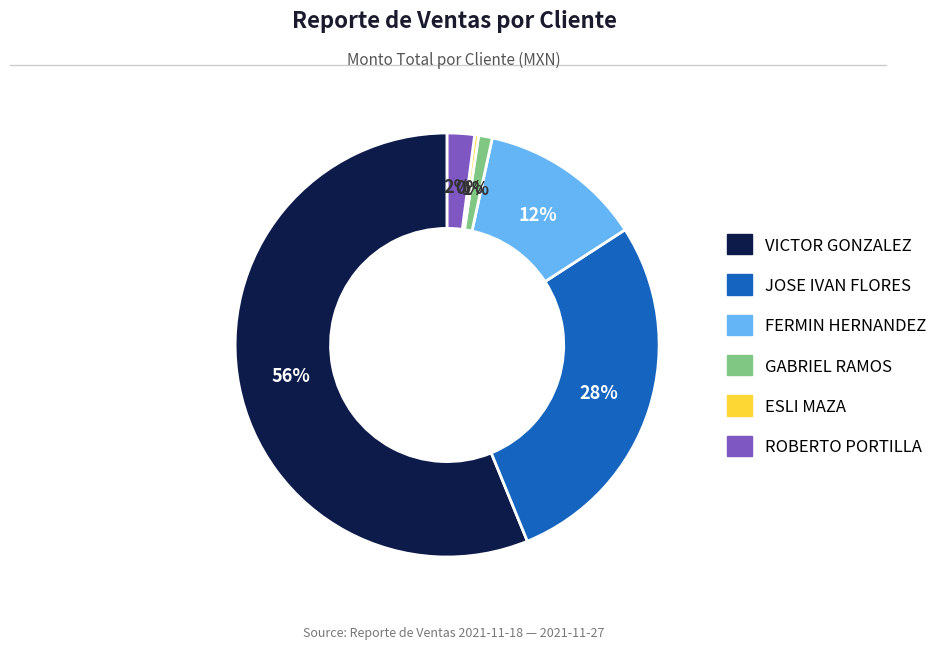

To the nearest percent, what percentage of the pie is JOSE IVAN FLORES?

28%